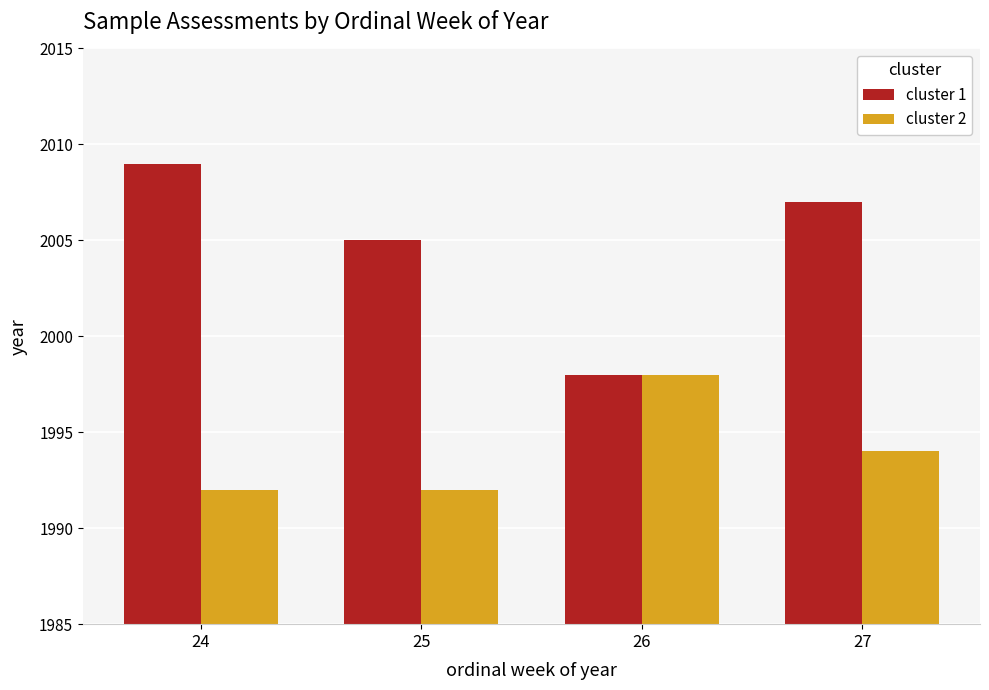

What value does the cluster 1 series have at 27, to the nearest 10?

2010